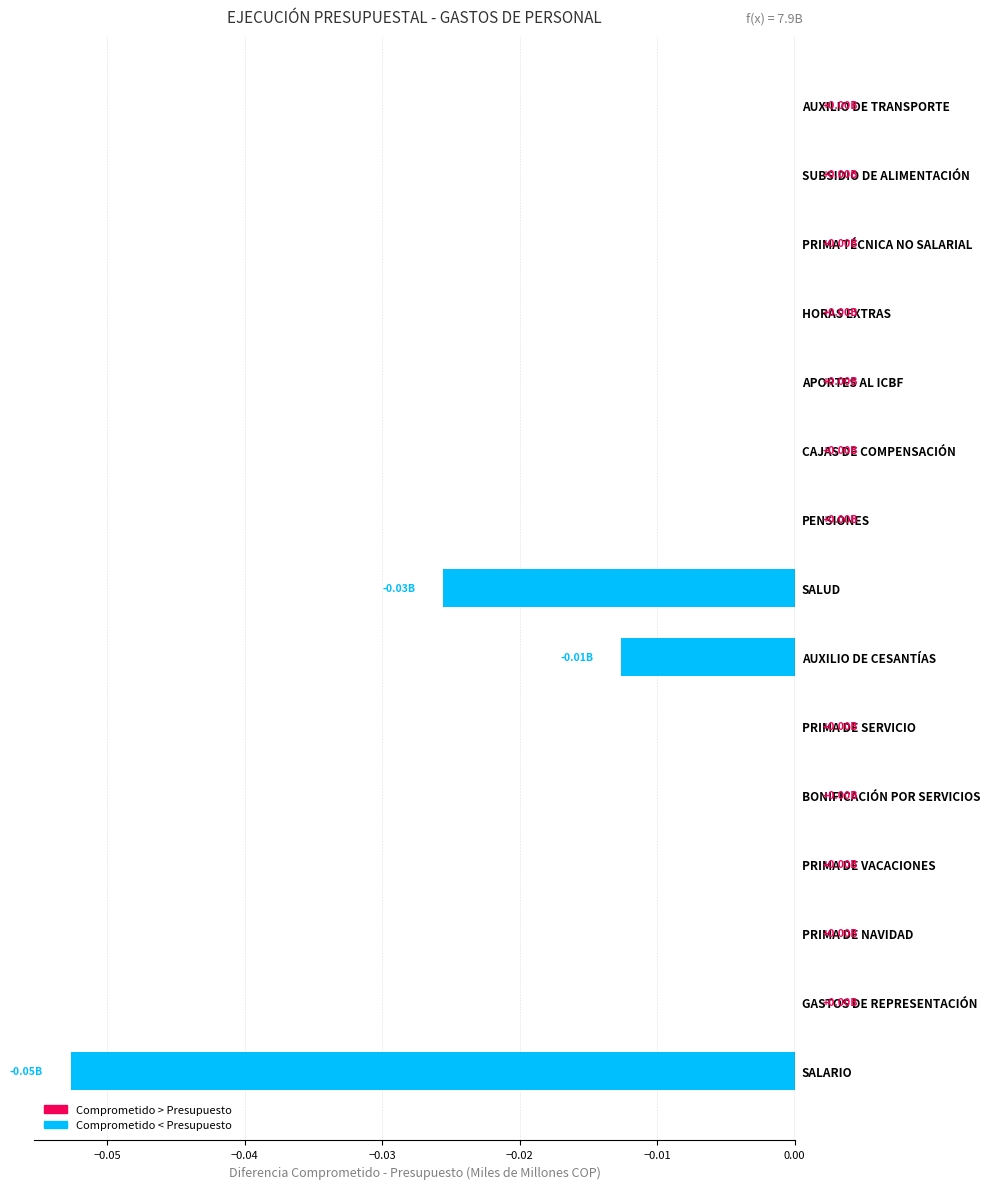

Between AUXILIO DE CESANTÍAS and HORAS EXTRAS, which is larger?

HORAS EXTRAS